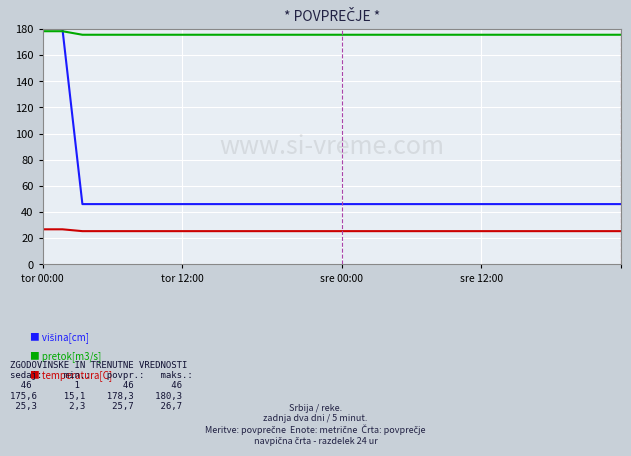

What is the greatest value displayed?

180.0